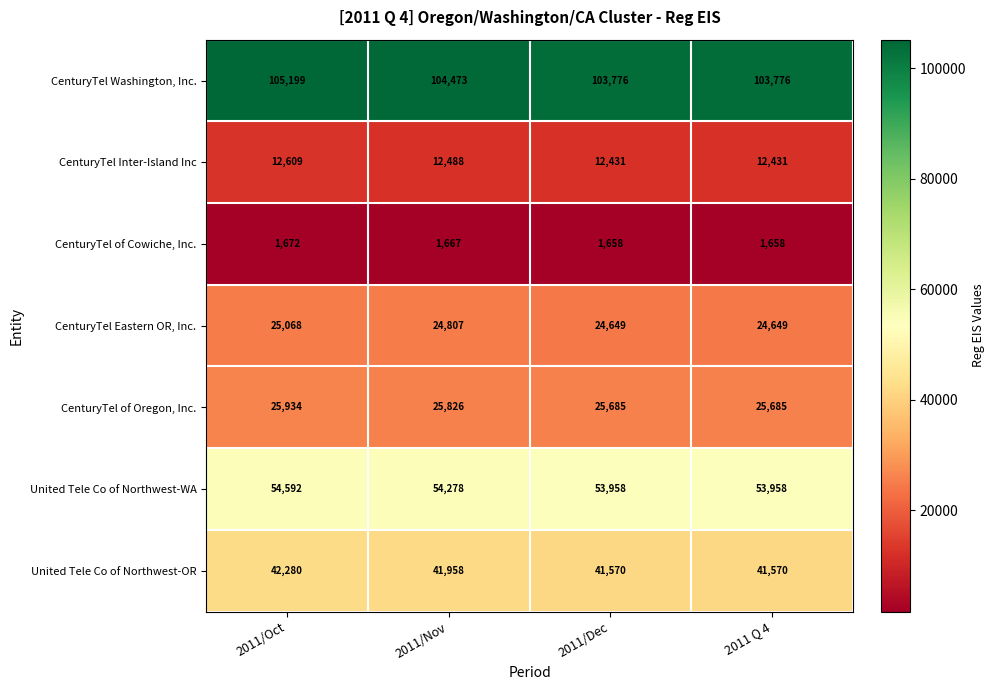

How many categories are shown in the chart?

4